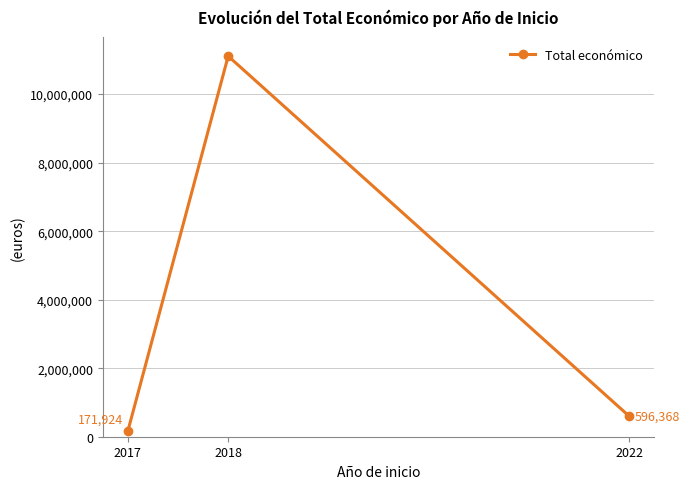

True or false: the data shows 15365537 at 2018.

False